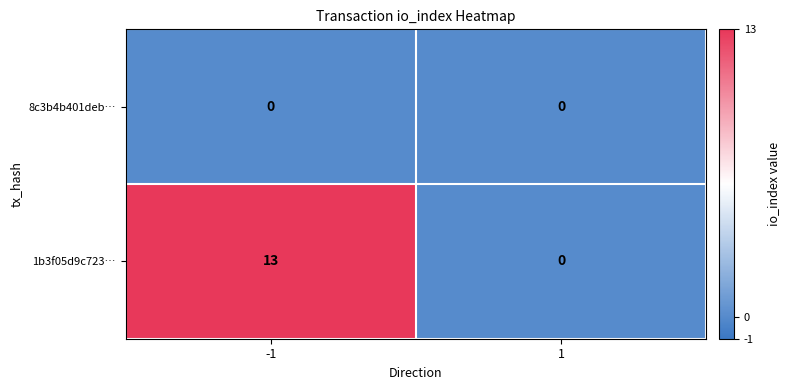

At which category does the chart reach its peak across all series?

-1